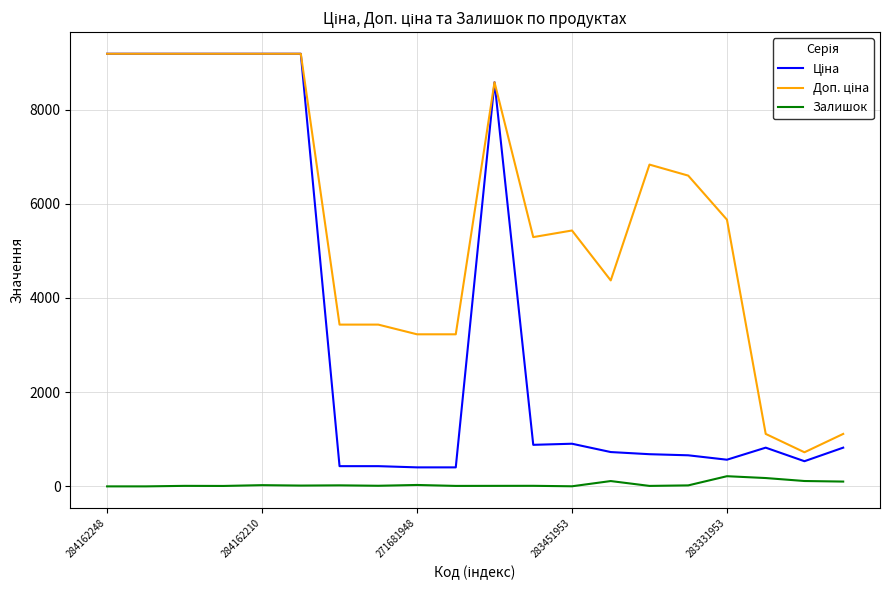

What is the maximum value shown in the chart?

9185.1